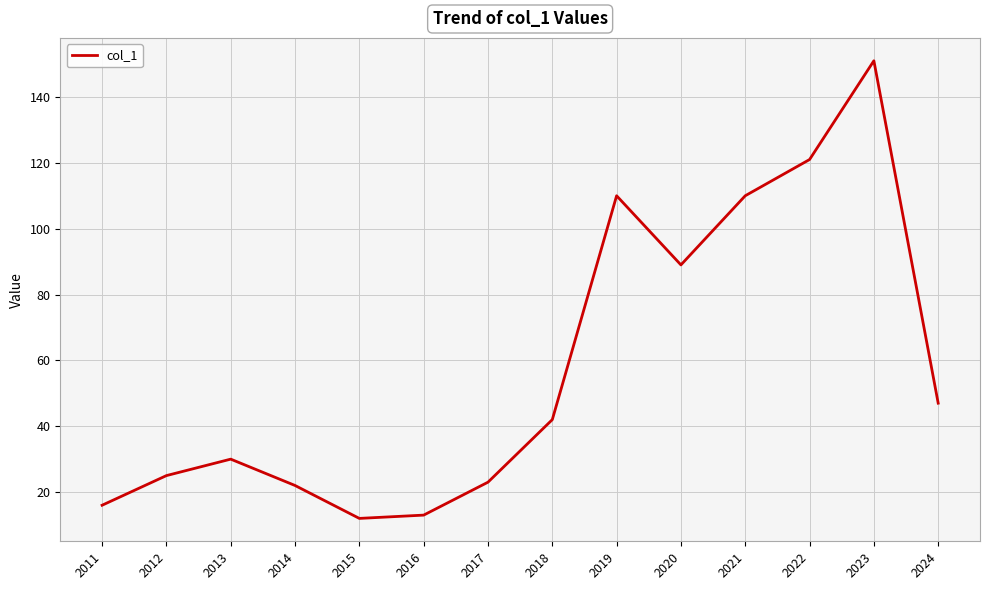

True or false: there are more than 2 points higher than both neighbors.

True